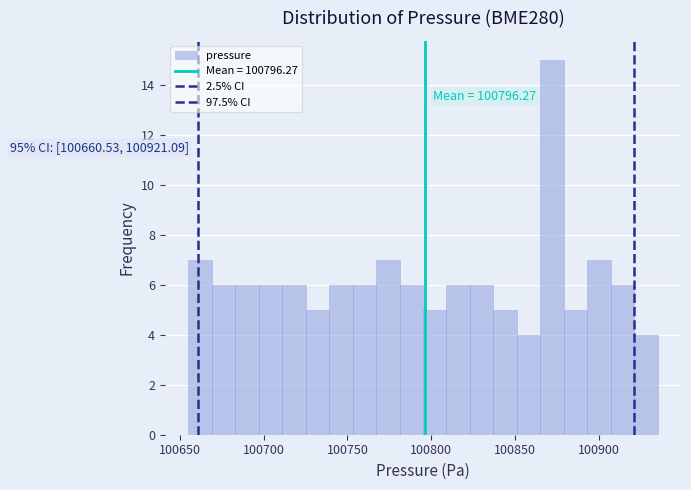

Around what value on the x-axis is the tallest bar? Give the approximate position of its centre, as read against the axis.

100870